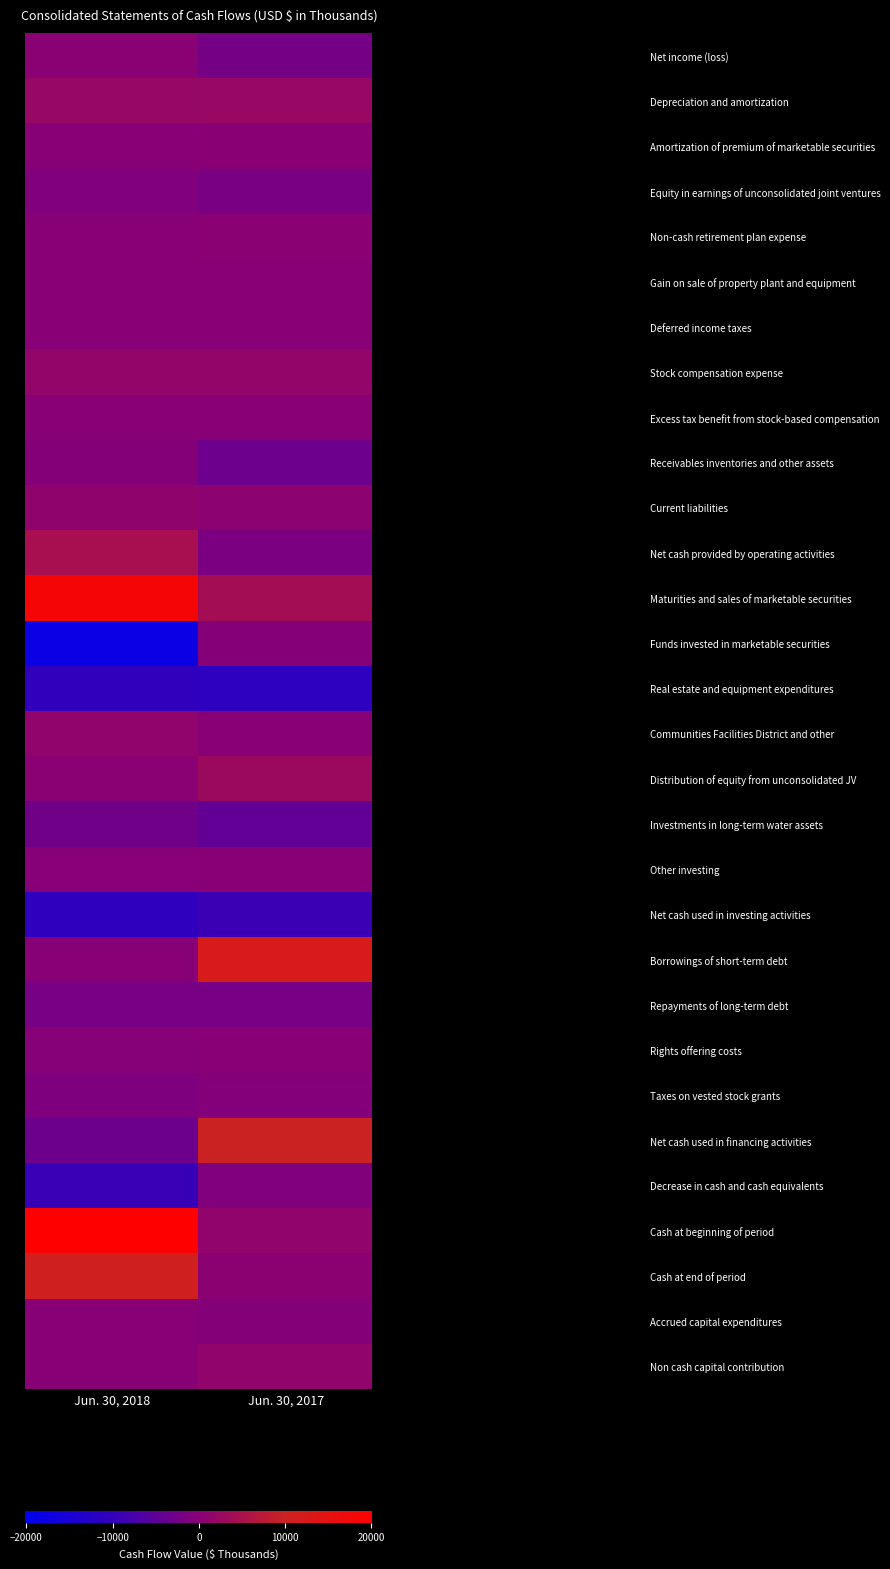

How many data points does each series have?

2